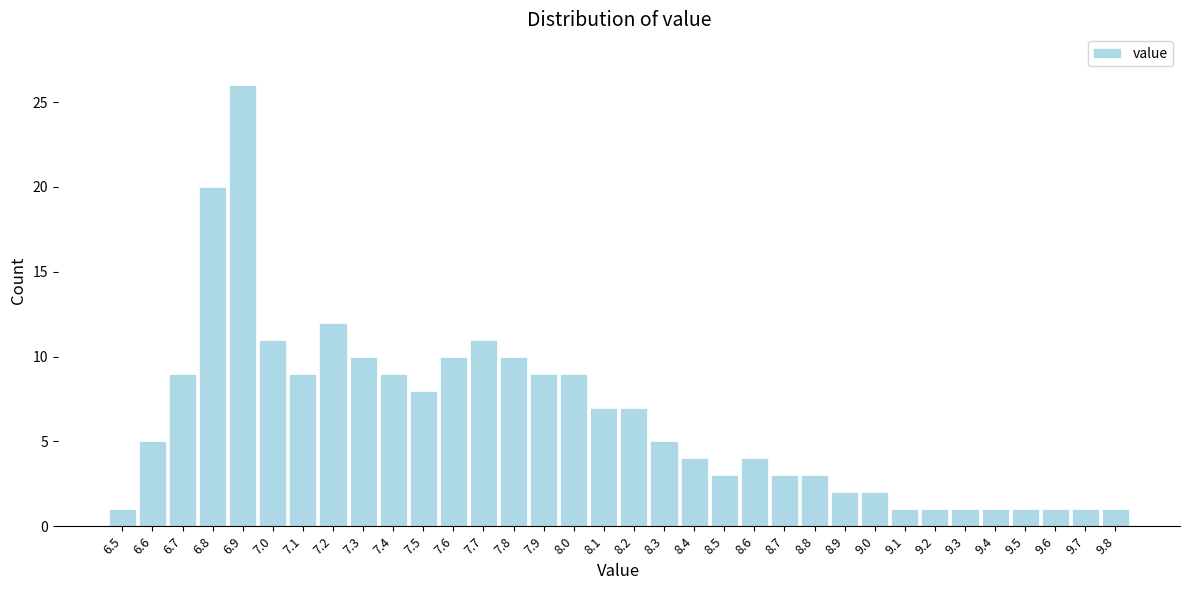

Between 9.3 and 6.9, which is larger?

6.9